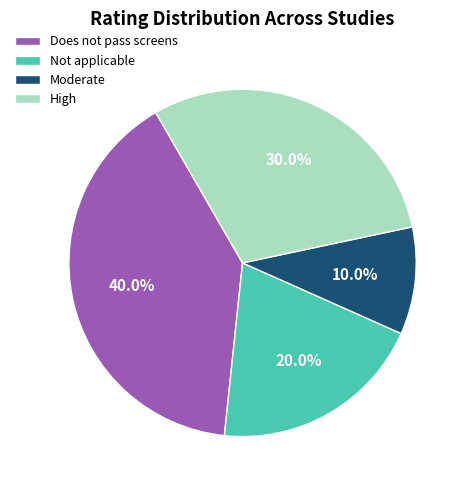

Approximately how many times larger is the value at Does not pass screens compared to Not applicable?

2.0